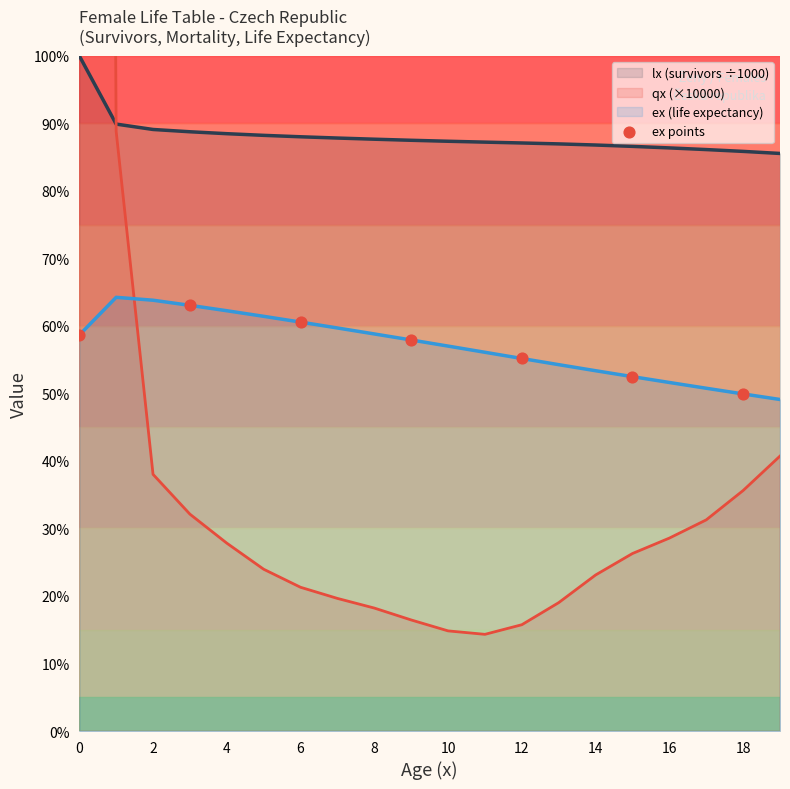

What is the highest value of the ex (life expectancy) series?

64.2